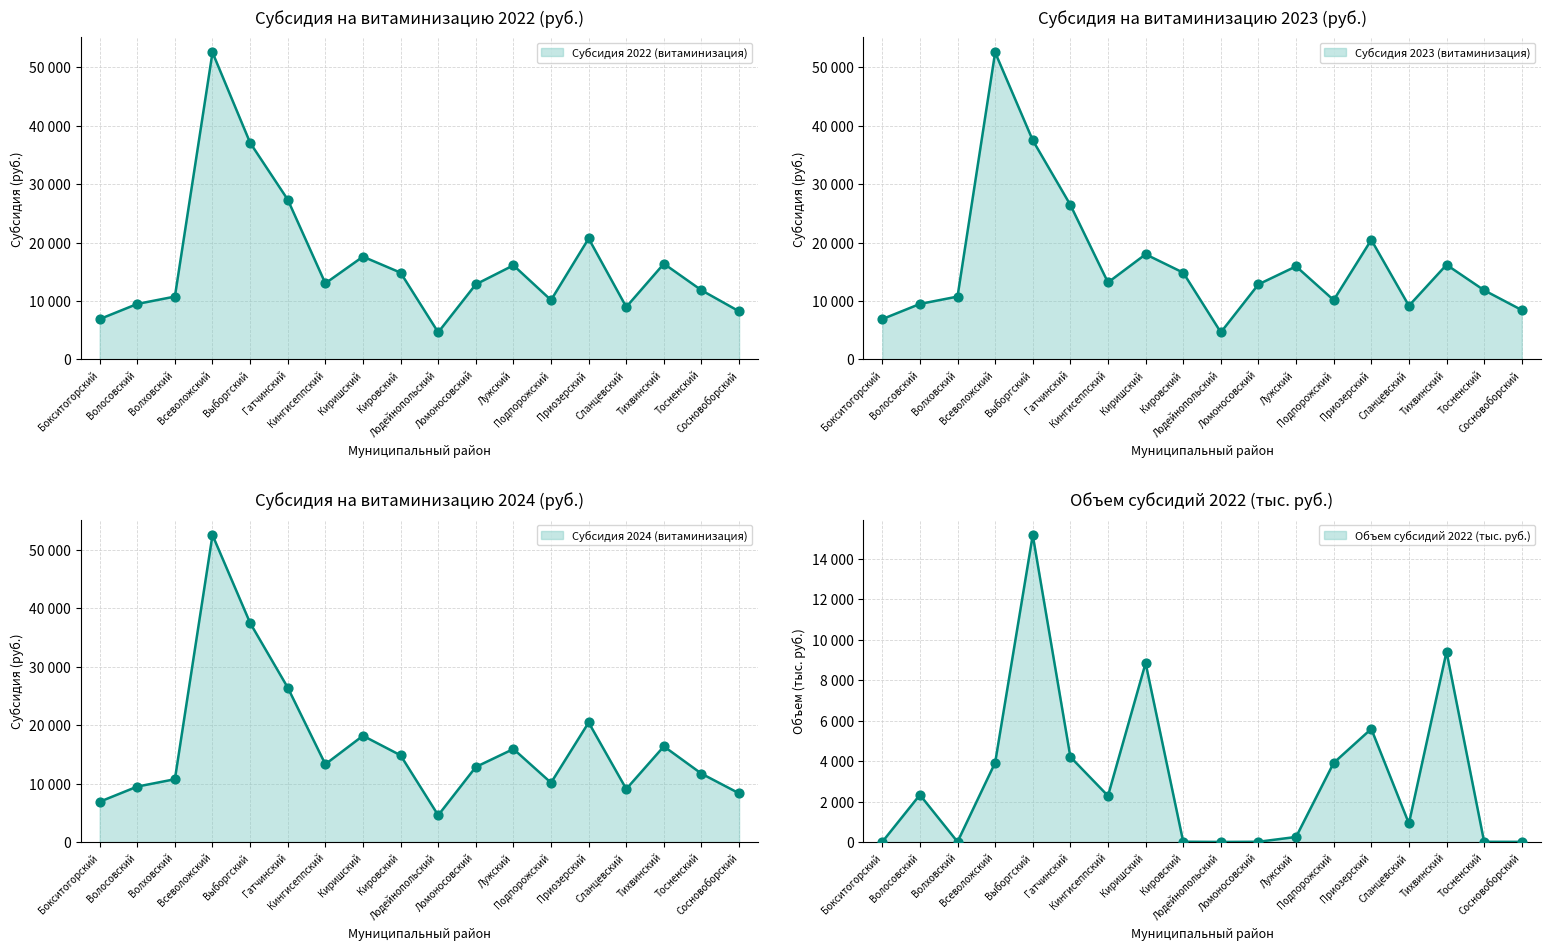

Which series reaches the minimum Y coordinate?

Объем субсидий 2022 (тыс. руб.)